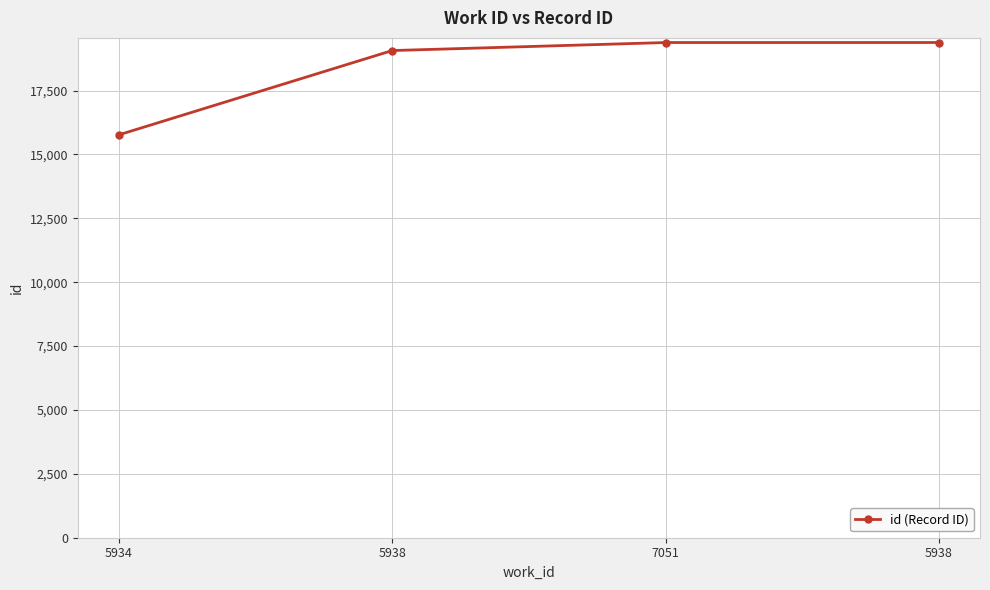

The value at 5938 is 27079. True or false?

False